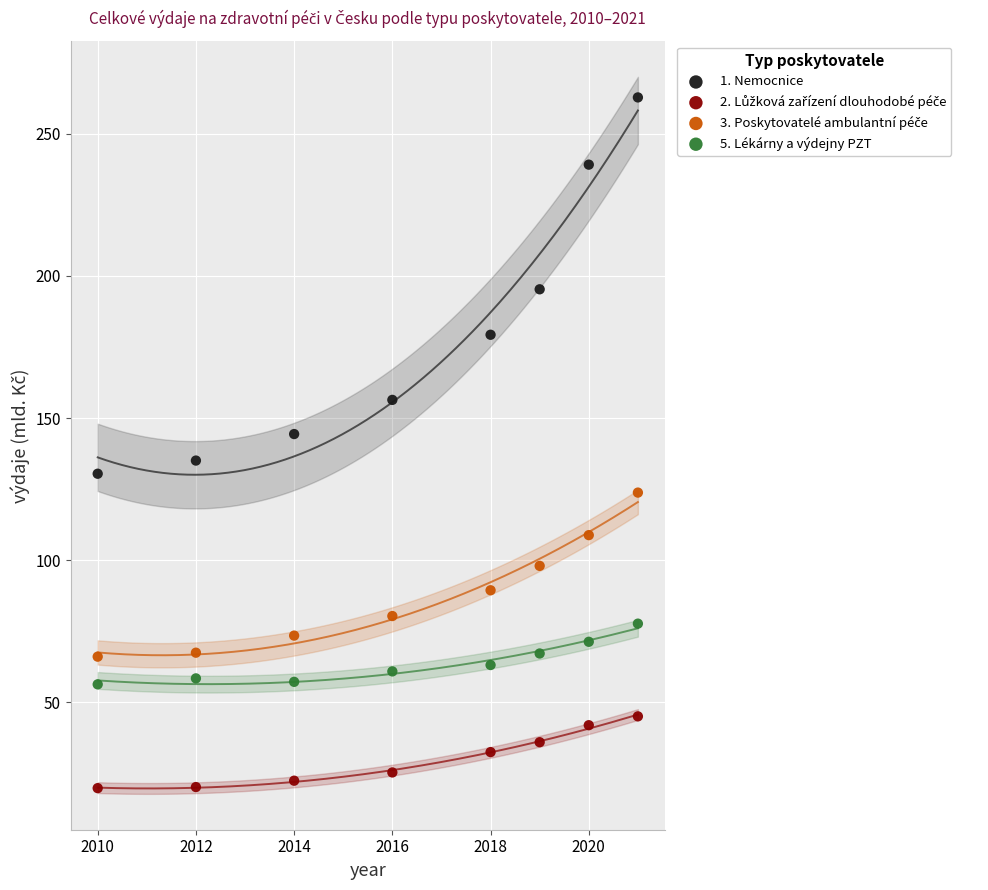

What is the X range (max minus min) for the scatter plot?

11.0